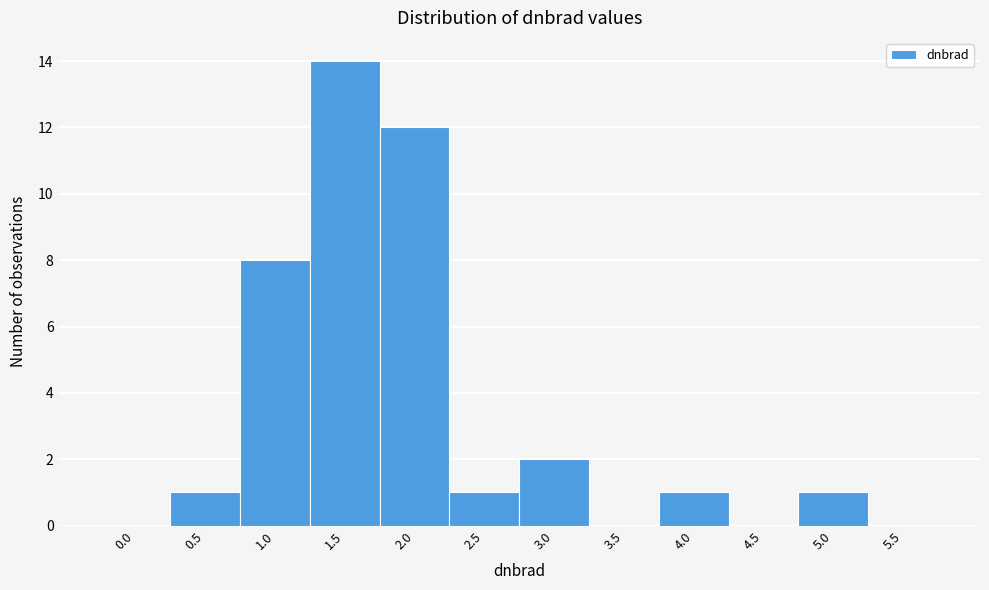

Reading left to right, transcribe all the data shown in this chart.

0.0=0	0.5=1	1.0=8	1.5=14	2.0=12	2.5=1	3.0=2	3.5=0	4.0=1	4.5=0	5.0=1	5.5=0